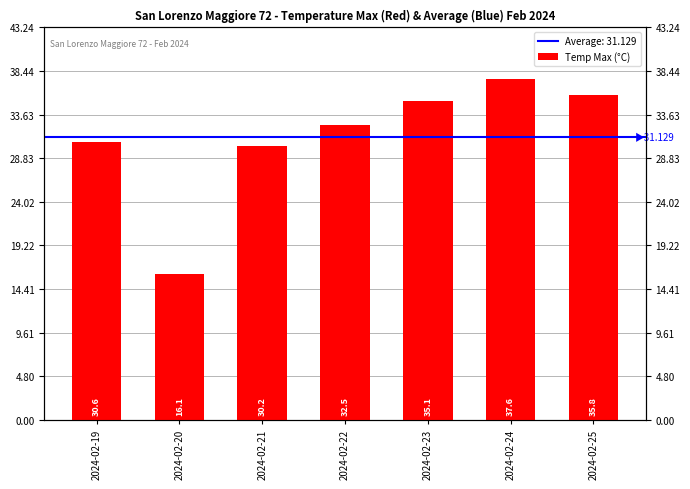

Reading left to right, transcribe all the data shown in this chart.

2024-02-19=30.6	2024-02-20=16.1	2024-02-21=30.2	2024-02-22=32.5	2024-02-23=35.1	2024-02-24=37.6	2024-02-25=35.8